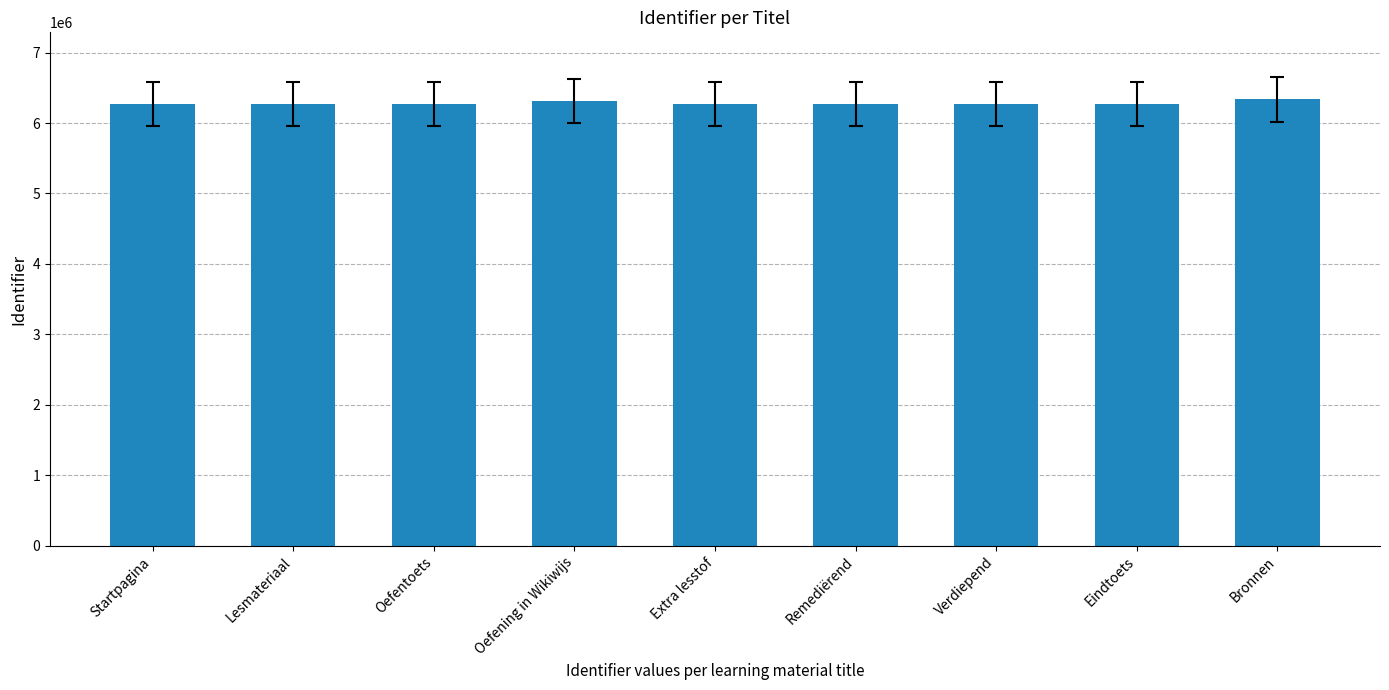

The chart shows a value of 4344752 at Remediërend. True or false?

False